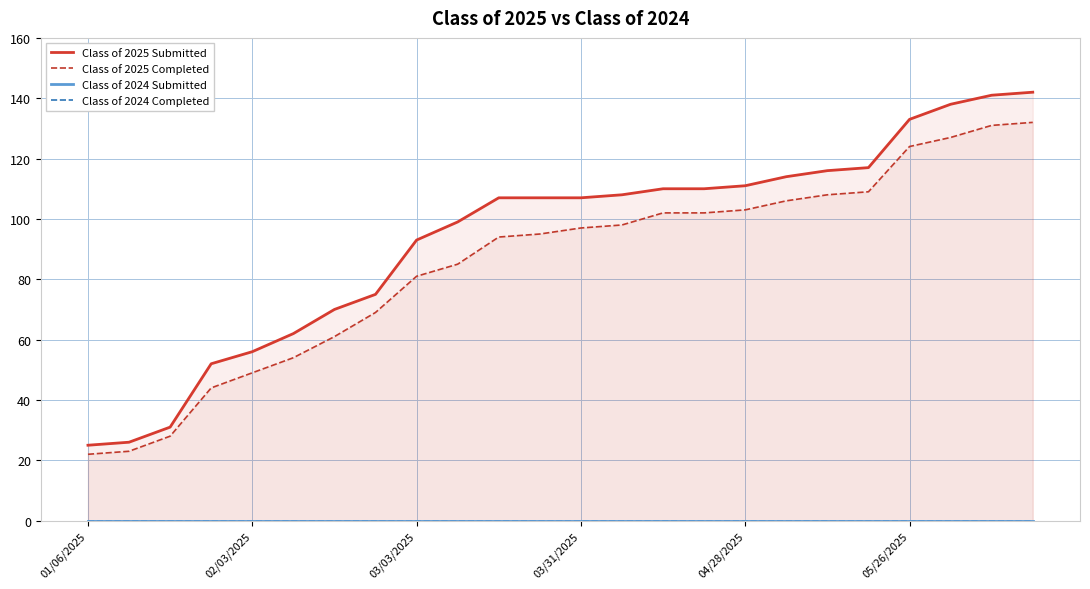

What is the greatest value displayed?

142